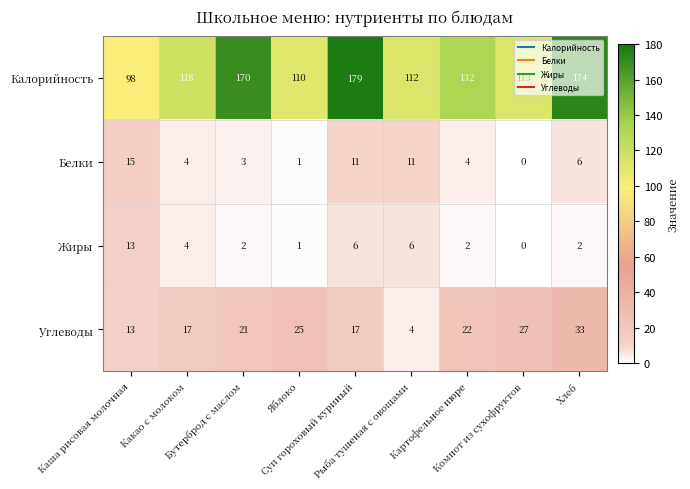

What is the sum of all Углеводы values?

179